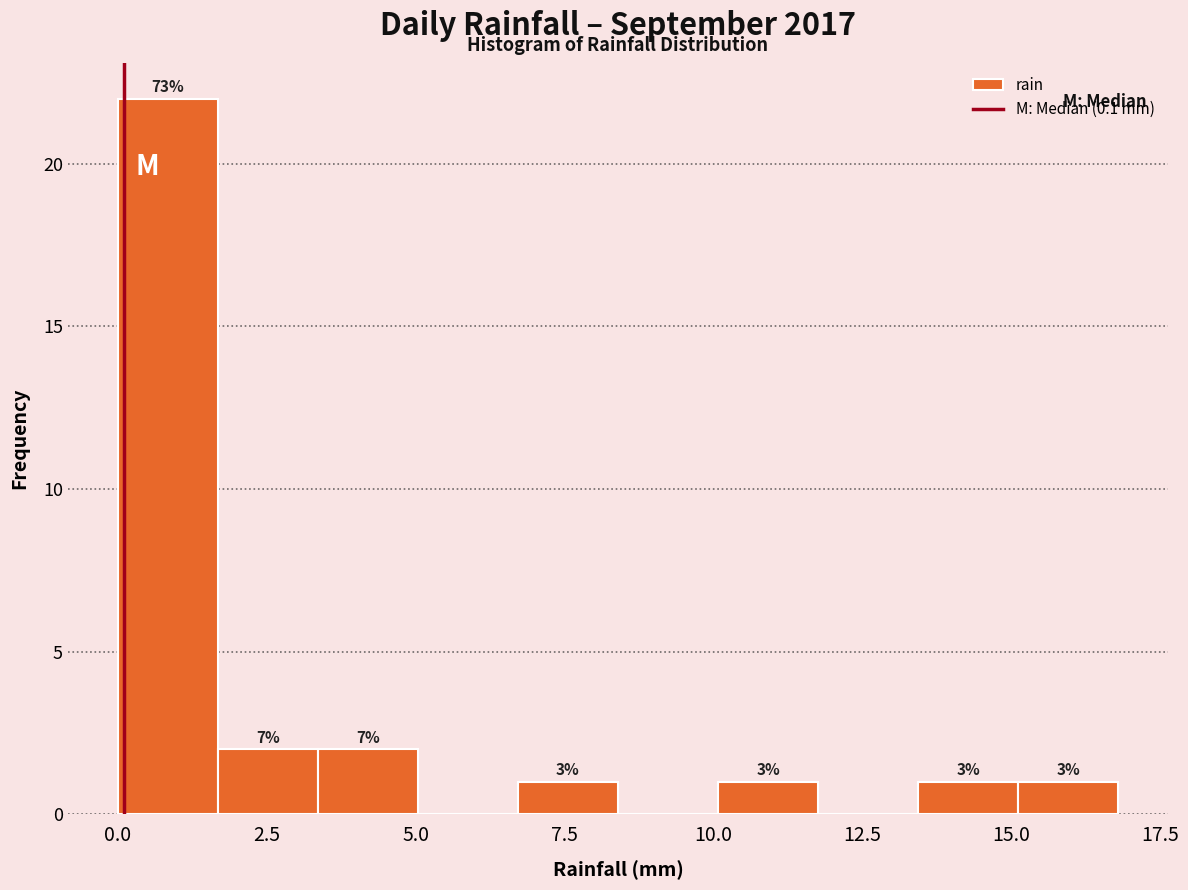

Read against the x-axis, roughly where is the centre of the tallest bar?

1.0